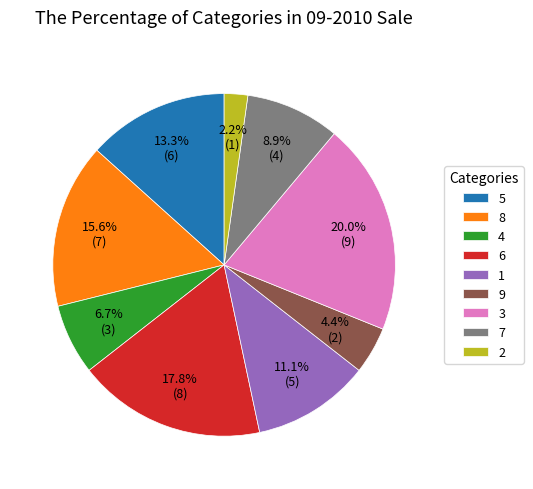

What is the ratio of the value at 3 to the value at 9?

4.5